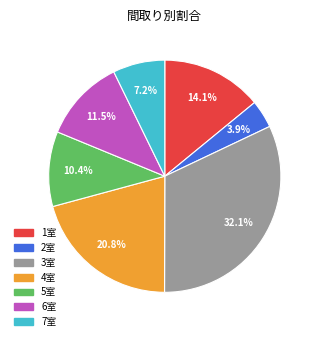

Is there any slice that represents more than half of the pie?

No